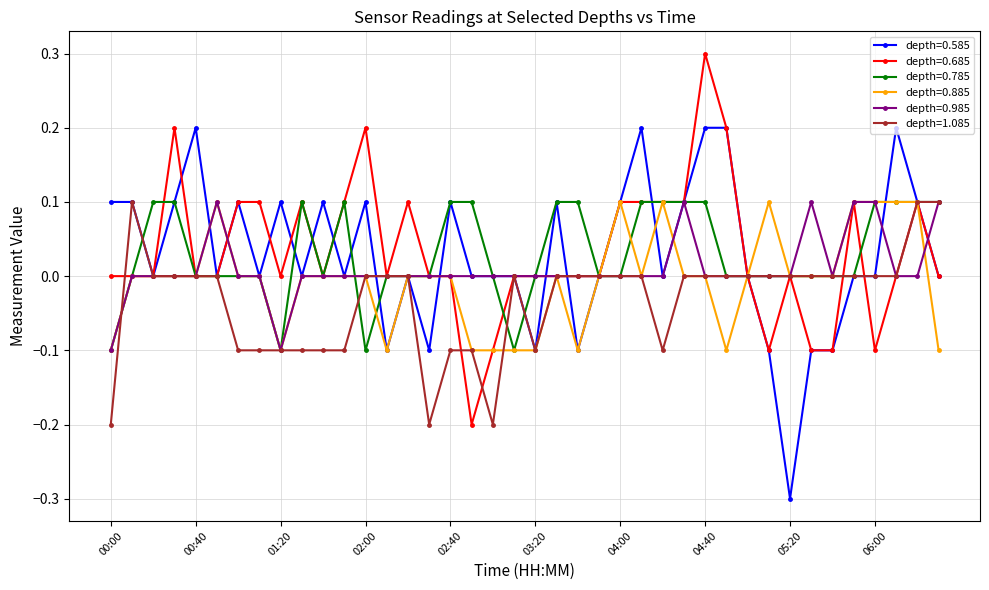

True or false: depth=1.085 has more than 1 interior local peaks.

True